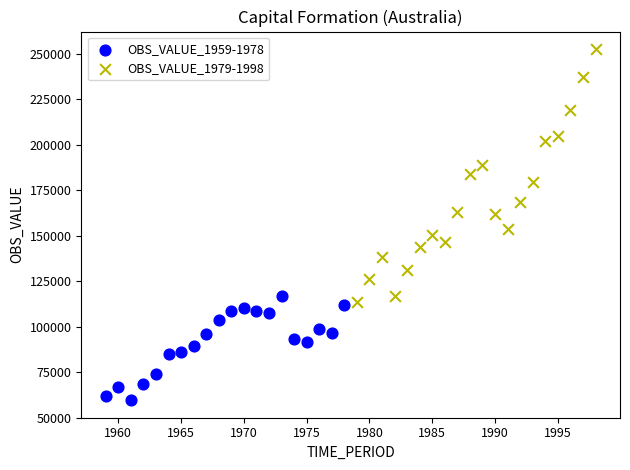

Which series has the largest Y range (max minus min)?

OBS_VALUE_1979-1998